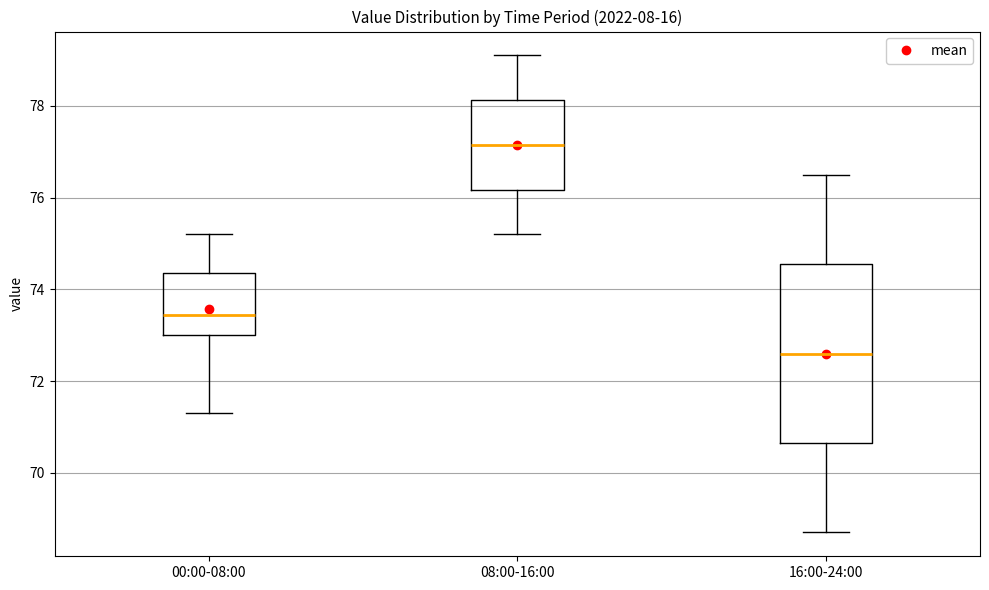

Which box's median line is the highest?

08:00-16:00